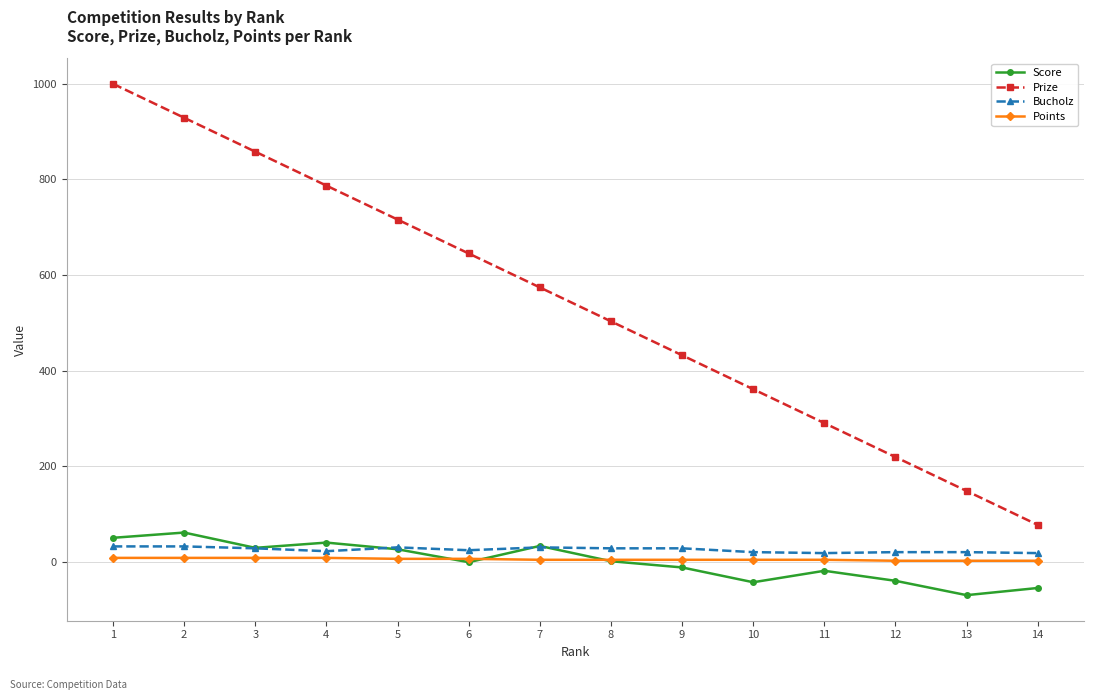

True or false: Bucholz has more than 1 interior local peaks.

True